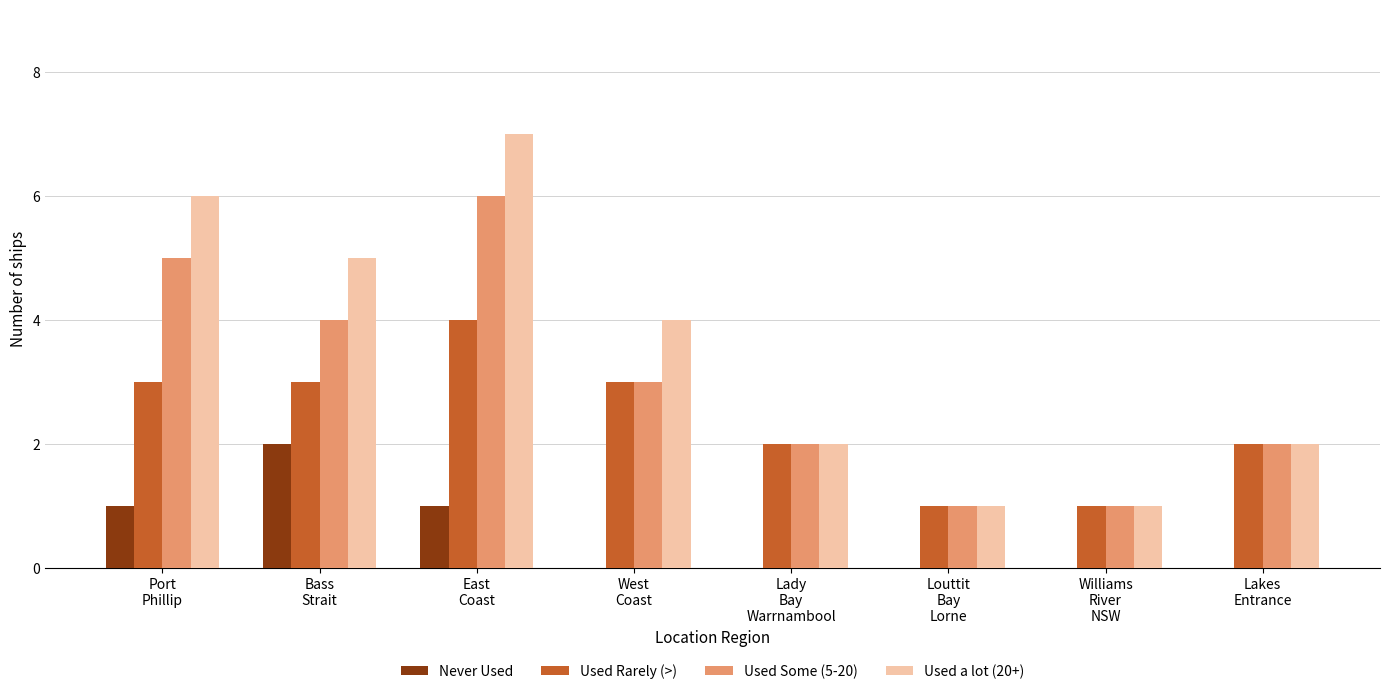

How many groups of bars are there?

8